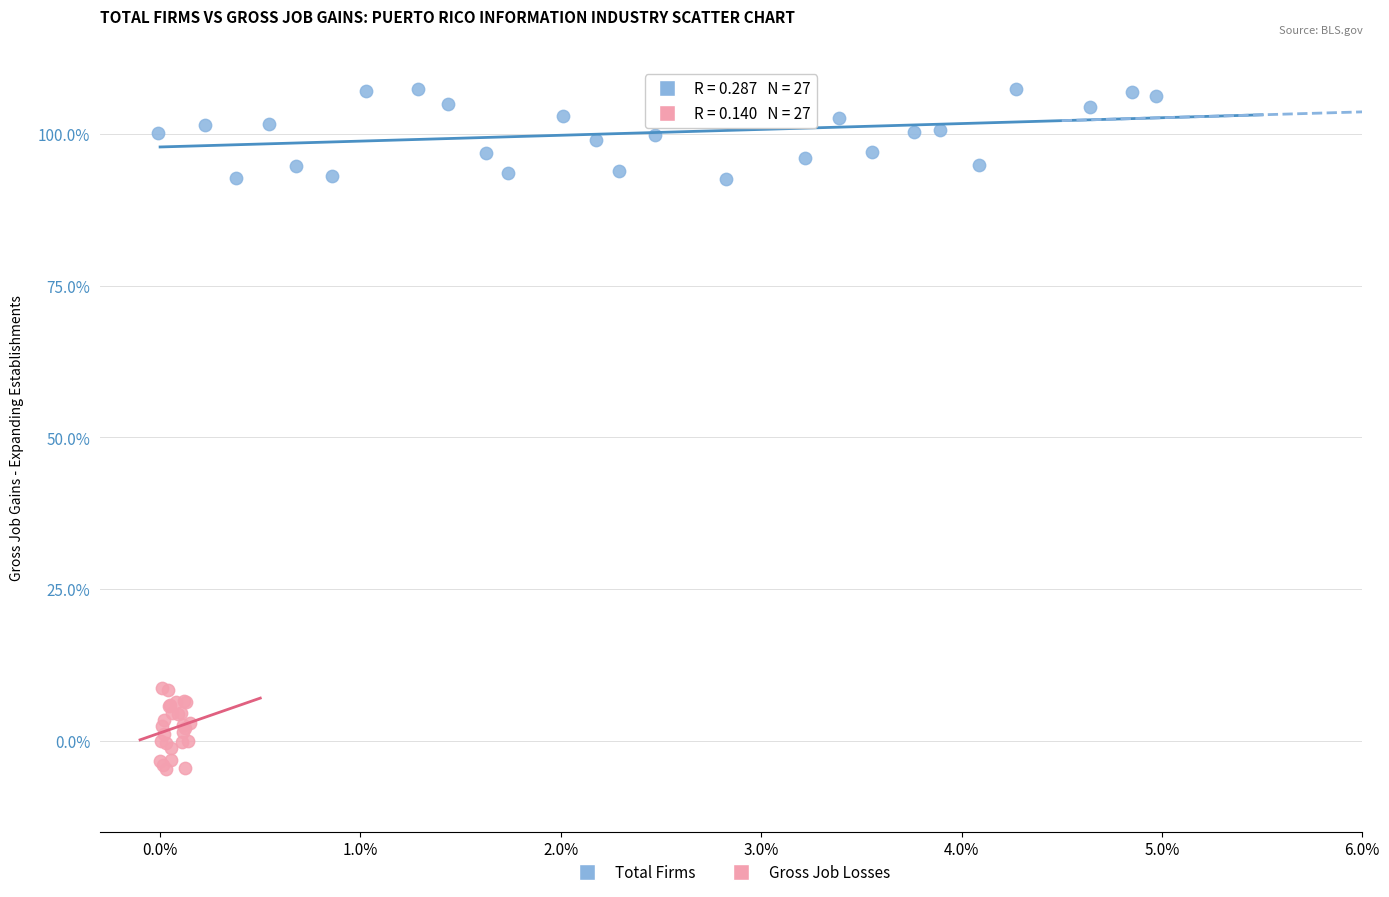

What are all the series names shown in the legend?

Total Firms, Gross Job Losses